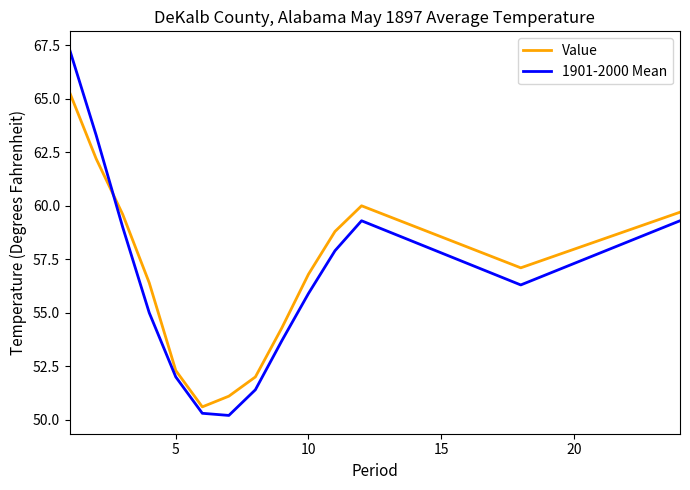

Rank the series by their maximum value, from lowest to highest.

Value, 1901-2000 Mean